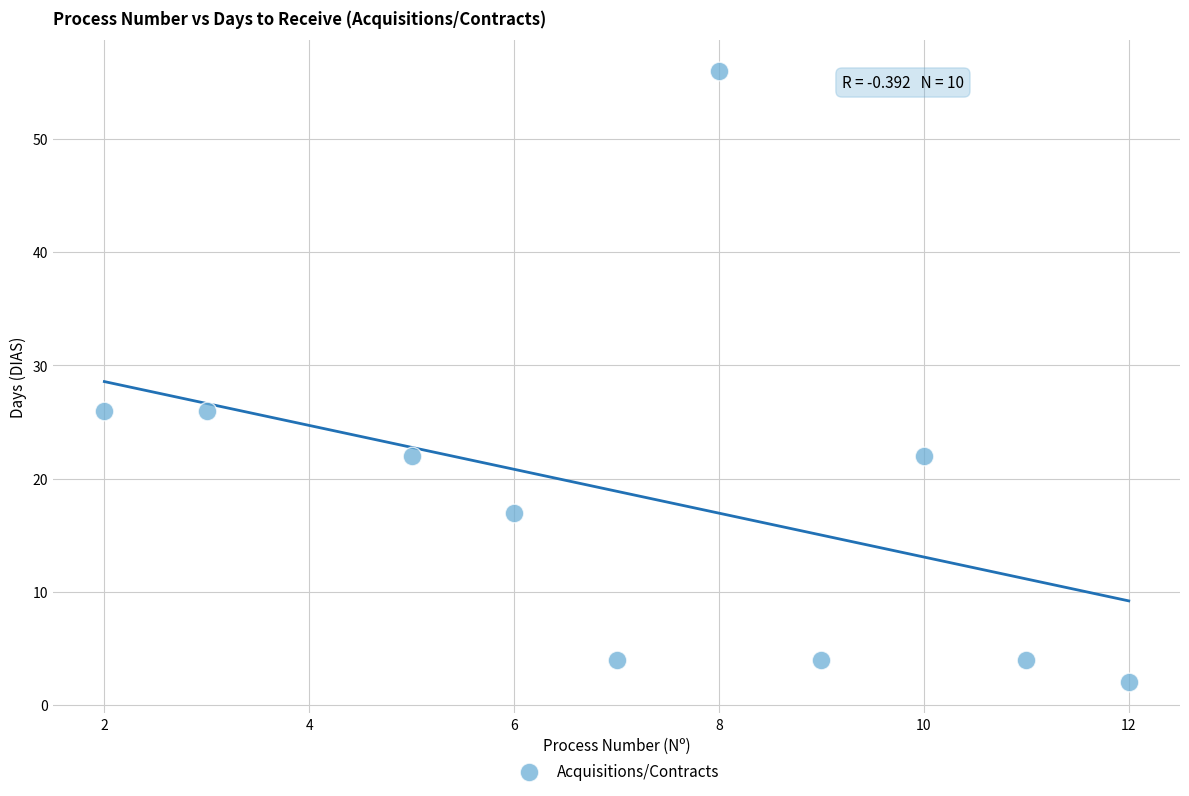

What is the average X value?

7